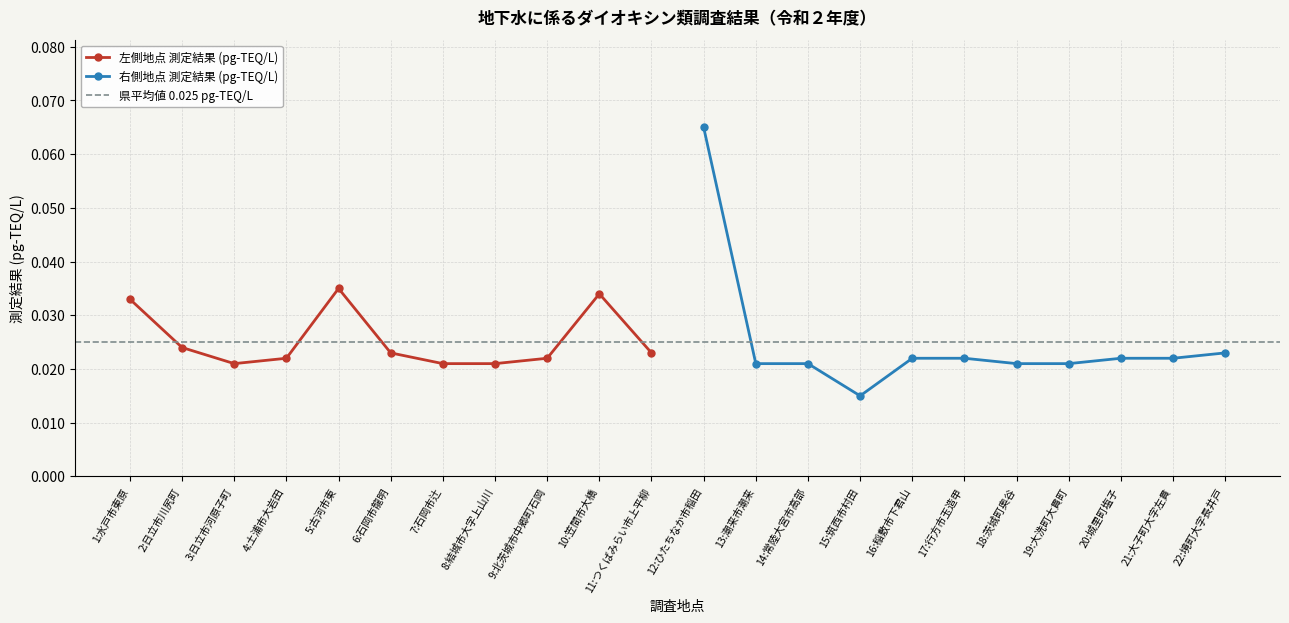

True or false: 左側地点 測定結果 (pg-TEQ/L) has more than 0 points higher than both neighbors.

True